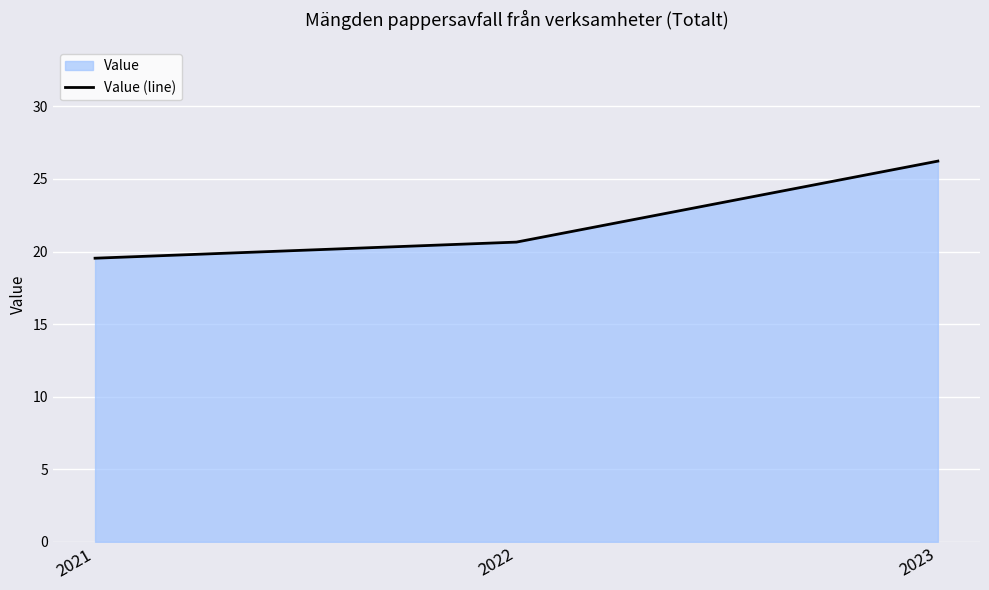

Between 2022 and 2021, which is larger?

2022